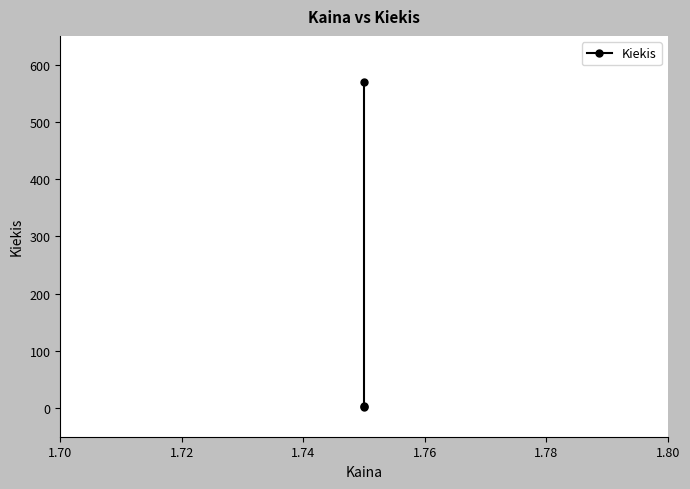

How many lines are shown in the chart?

1